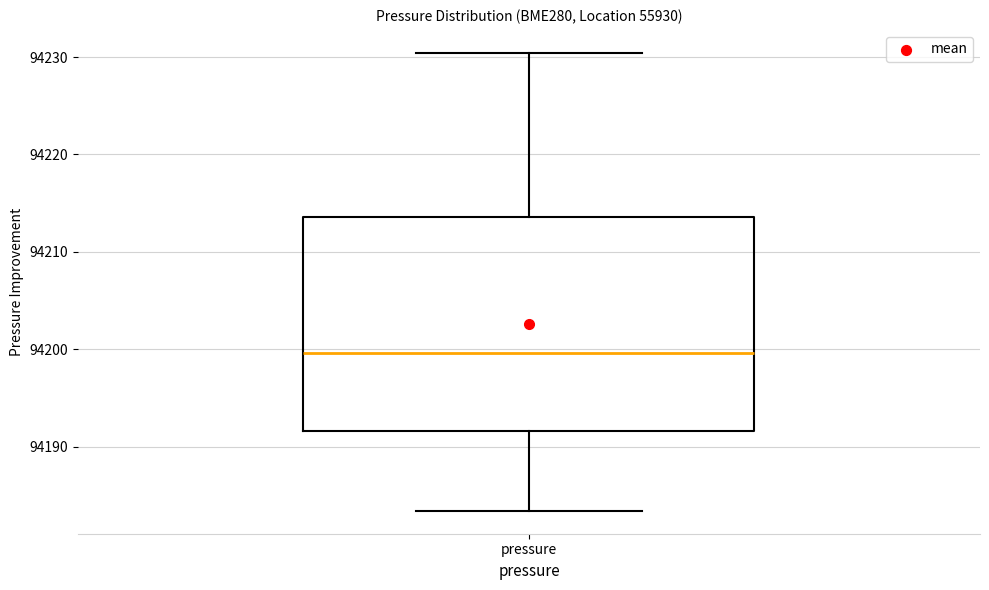

Transcribe this box plot: give where the median line is, the range the box spans, and where the two whiskers end, as read against the y-axis. The values are not printed on the chart, so give them approximately, as read against the axis.

median 94200, box 94192 to 94214, whiskers 94183 to 94230